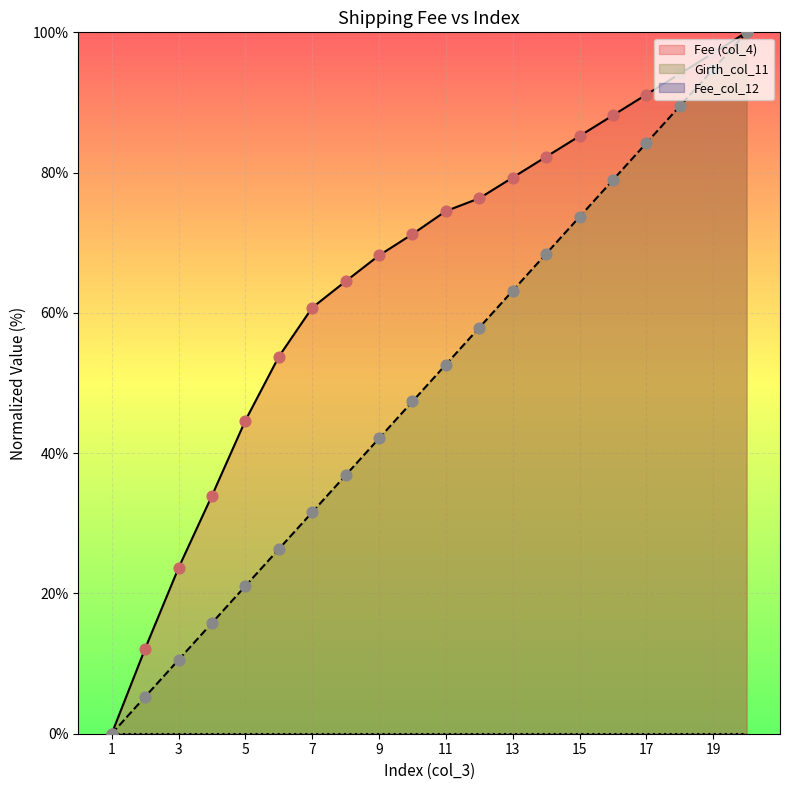

Which series contains the lowest Y value?

Fee (col_4)